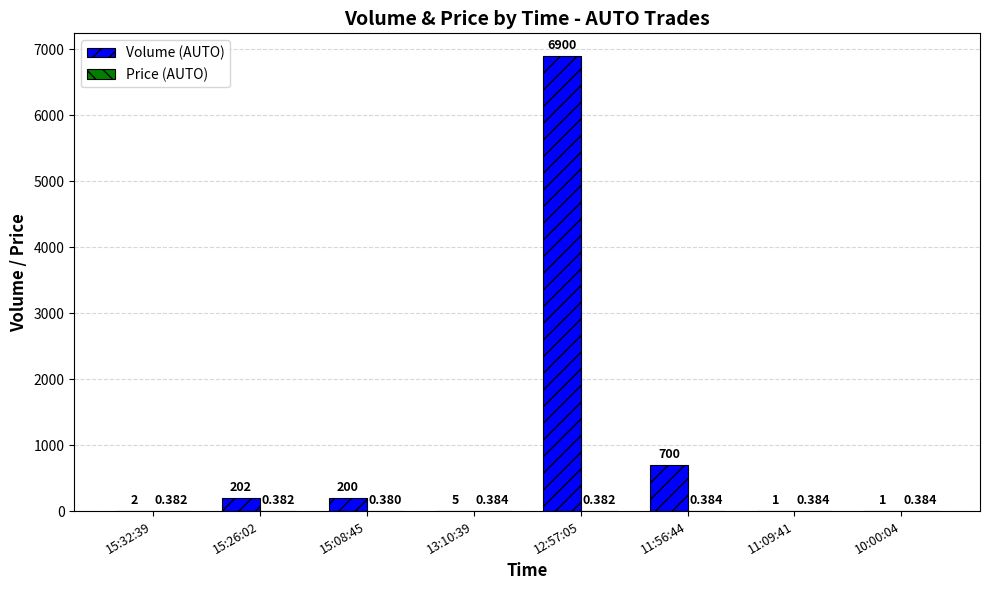

Which series has the largest total across all categories?

Volume (AUTO)